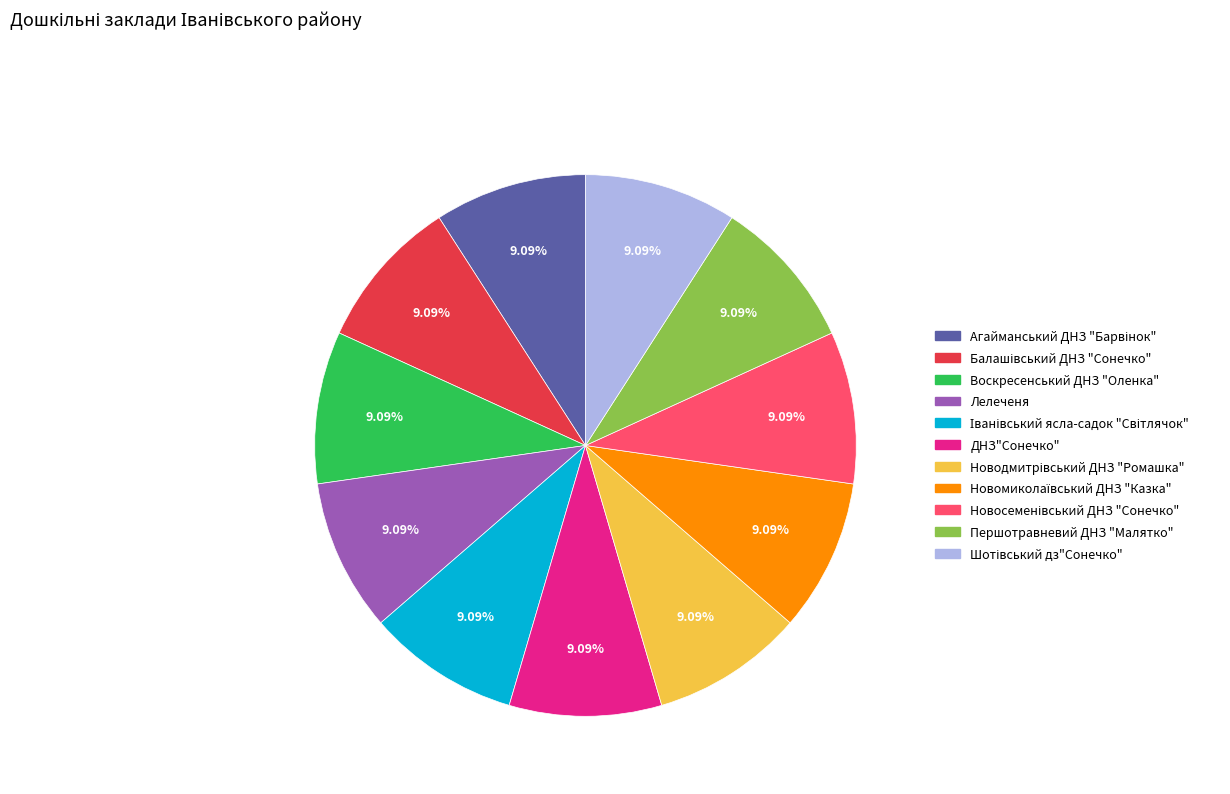

Combined, do Воскресенський ДНЗ "Оленка" and ДНЗ"Сонечко" account for over 50%?

No